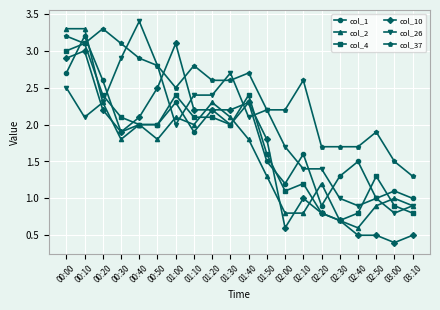

Between which two adjacent categories do col_2 and col_10 first intersect?

00:20 and 00:30